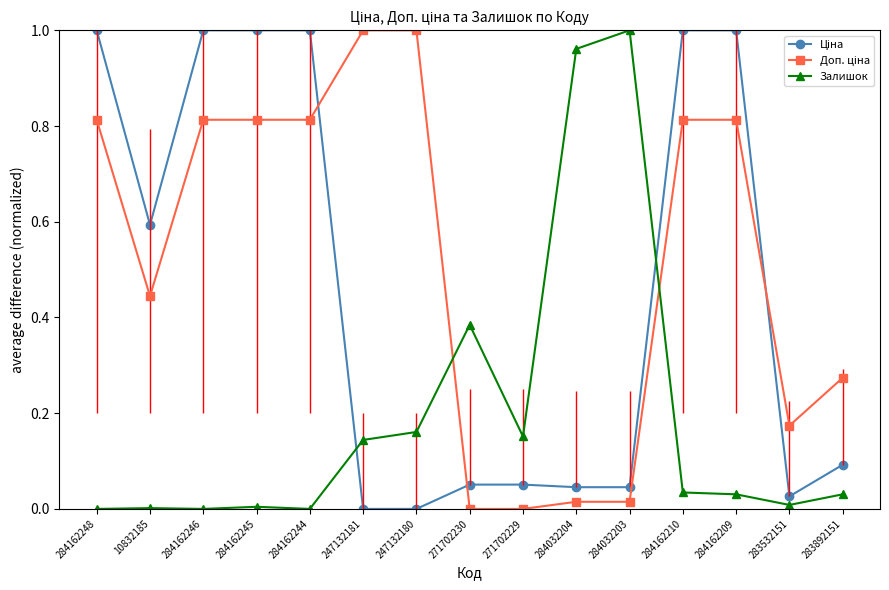

What is the total value across all series at 247132180?

1.2